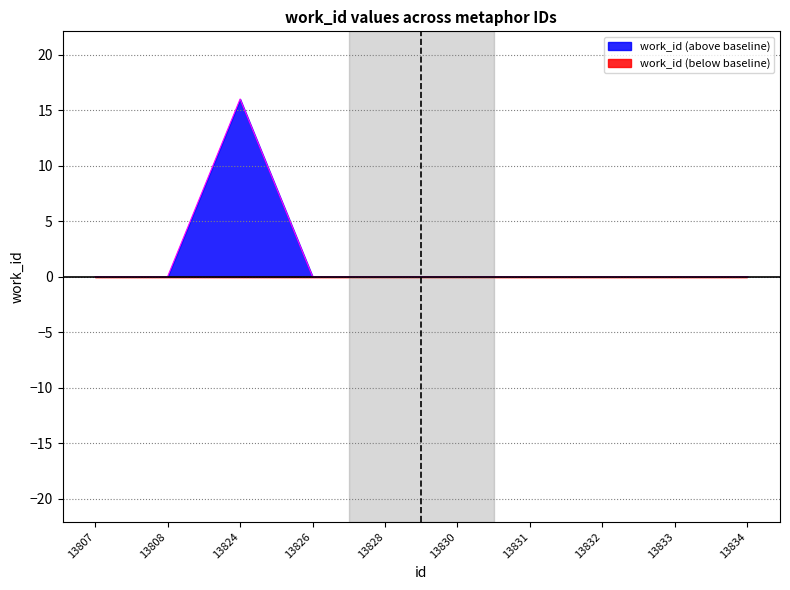

Rank the categories by value from lowest to highest.

13807, 13808, 13826, 13828, 13830, 13831, 13832, 13833, 13834, 13824